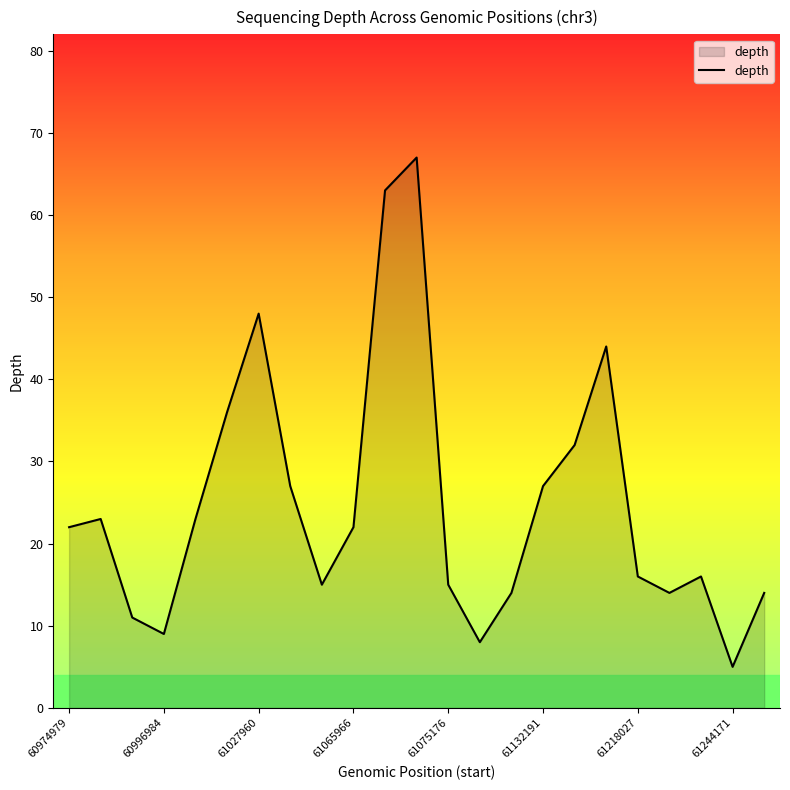

Reading left to right, list all the values displayed in this chart.

22	23	11	9	23	36	48	27	15	22	63	67	15	8	14	27	32	44	16	14	16	5	14